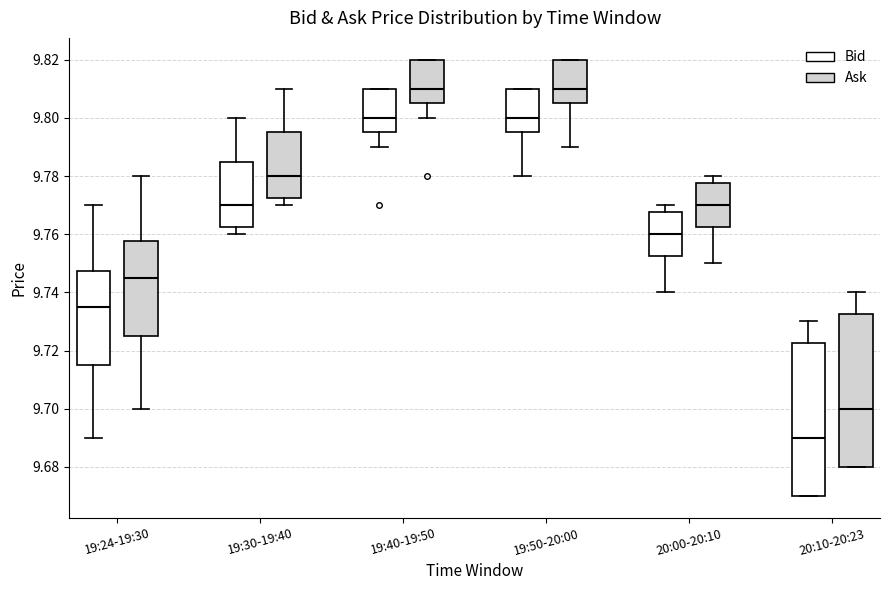

Reading left to right, transcribe this box plot: for each box, give where its median line is, the range the box spans, and where its two whiskers end, as read against the y-axis. The values are not printed on the chart, so give them approximately, as read against the axis.

19:24-19:30 (Bid): median 9.736, box 9.716 to 9.748, whiskers 9.690 to 9.770
19:24-19:30 (Ask): median 9.746, box 9.726 to 9.758, whiskers 9.700 to 9.780
19:30-19:40 (Bid): median 9.770, box 9.762 to 9.786, whiskers 9.760 to 9.800
19:30-19:40 (Ask): median 9.780, box 9.772 to 9.796, whiskers 9.770 to 9.810
19:40-19:50 (Bid): median 9.800, box 9.796 to 9.810, whiskers 9.790 to 9.810
19:40-19:50 (Ask): median 9.810, box 9.806 to 9.820, whiskers 9.800 to 9.820
19:50-20:00 (Bid): median 9.800, box 9.796 to 9.810, whiskers 9.780 to 9.810
19:50-20:00 (Ask): median 9.810, box 9.806 to 9.820, whiskers 9.790 to 9.820
20:00-20:10 (Bid): median 9.760, box 9.752 to 9.768, whiskers 9.740 to 9.770
20:00-20:10 (Ask): median 9.770, box 9.762 to 9.778, whiskers 9.750 to 9.780
20:10-20:23 (Bid): median 9.690, box 9.670 to 9.722, whiskers 9.670 to 9.730
20:10-20:23 (Ask): median 9.700, box 9.680 to 9.732, whiskers 9.680 to 9.740